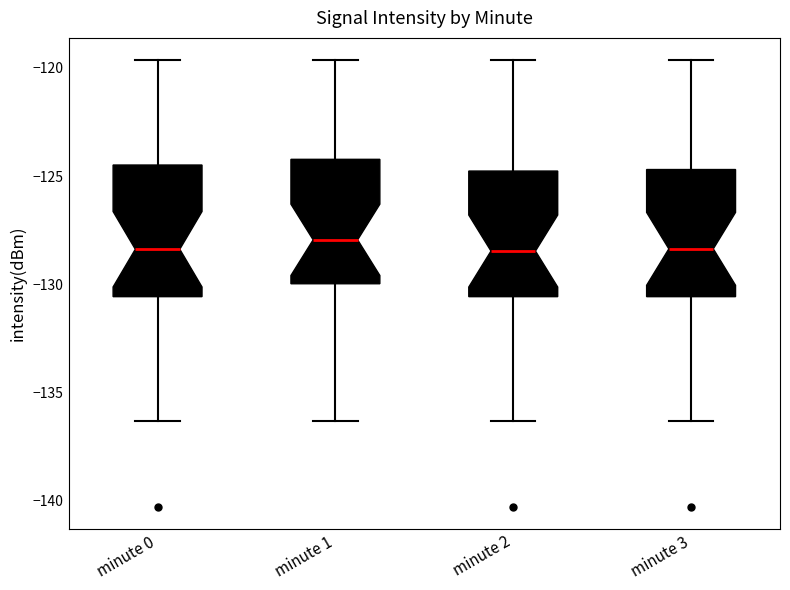

Where does the median line of the box for minute 2 sit on the y-axis? The values are not printed on the chart, so give them approximately, as read against the axis.

-128.5